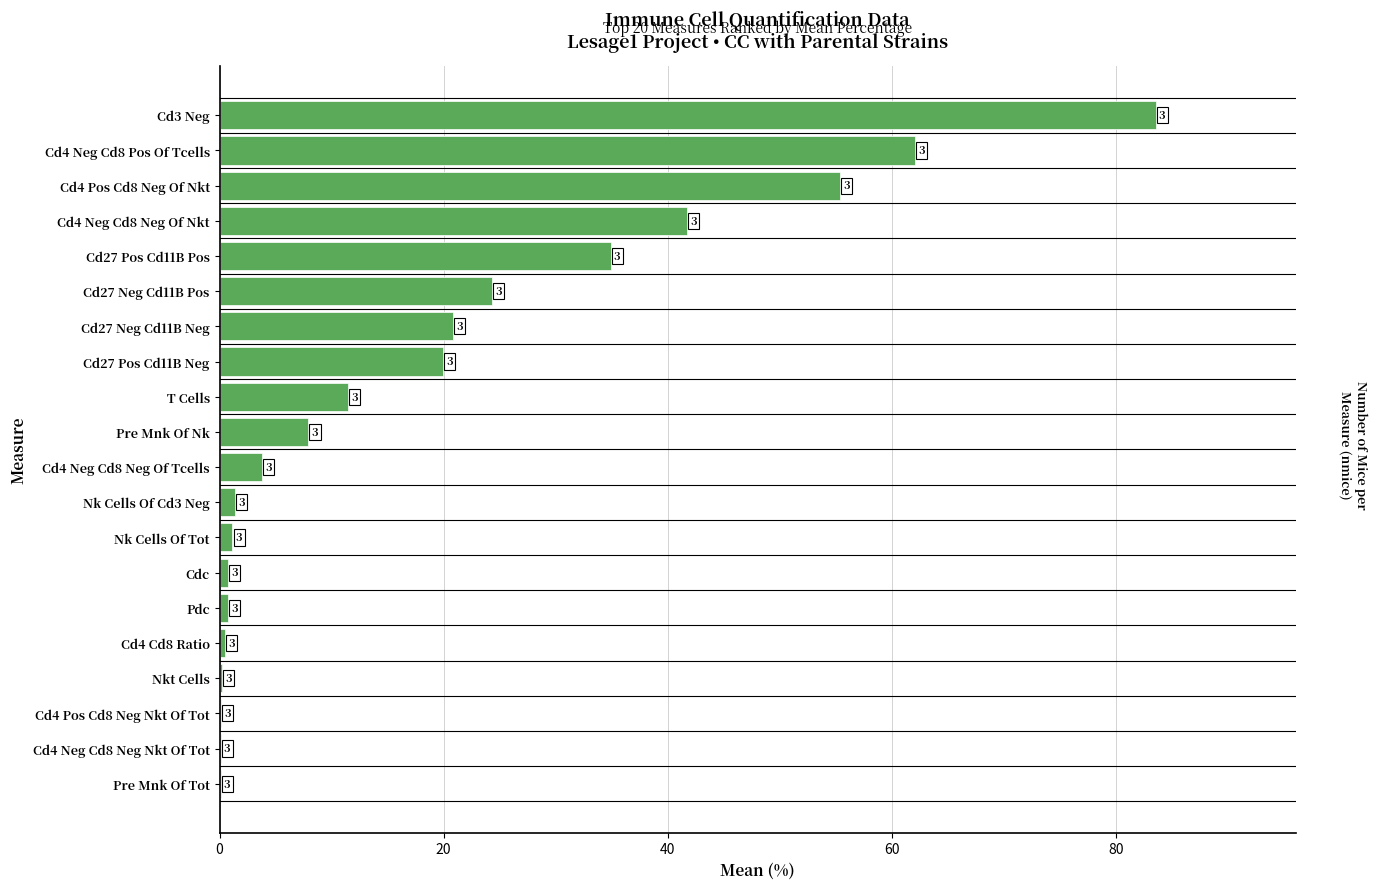

What is the smallest value displayed?

0.1